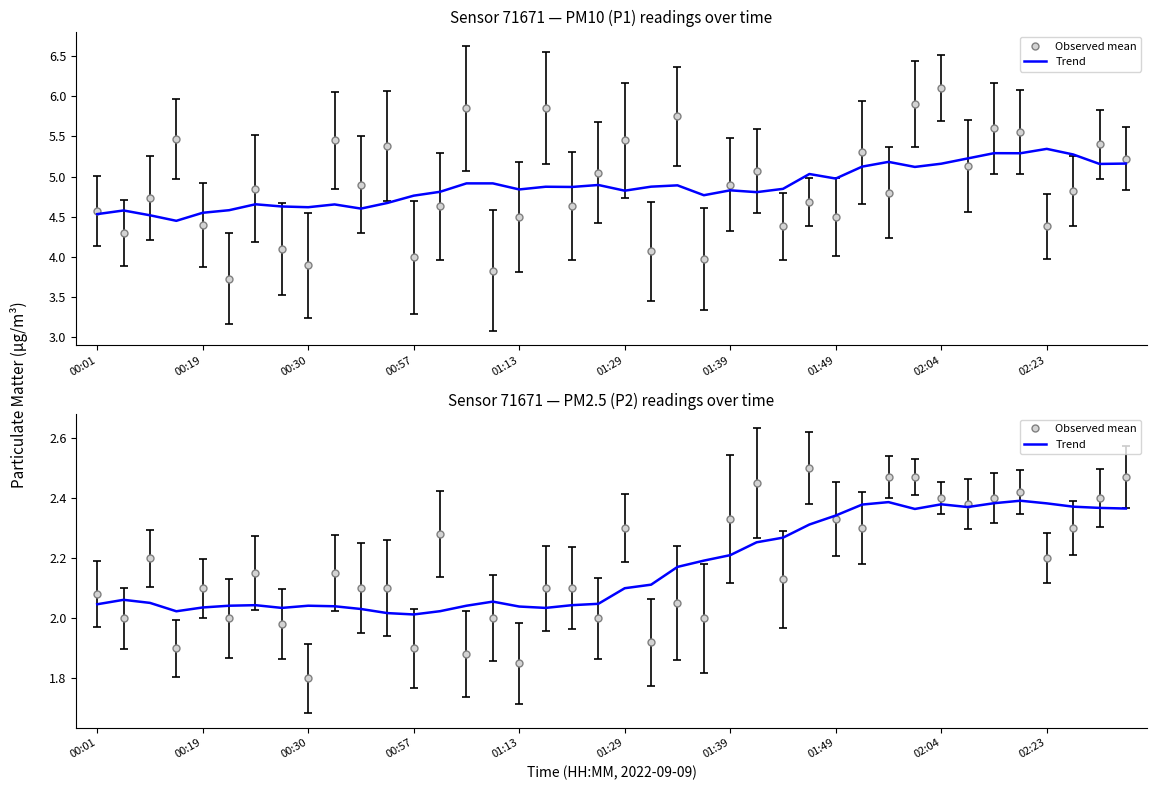

True or false: Trend has a value of 3.3 at 02:23.

False